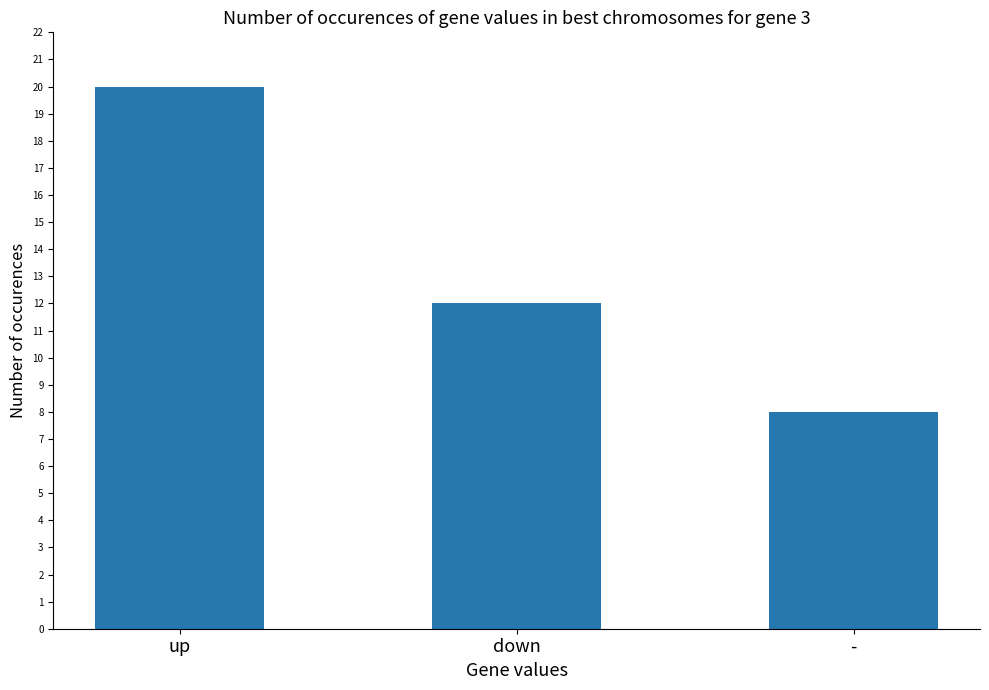

What position from the left is -?

3